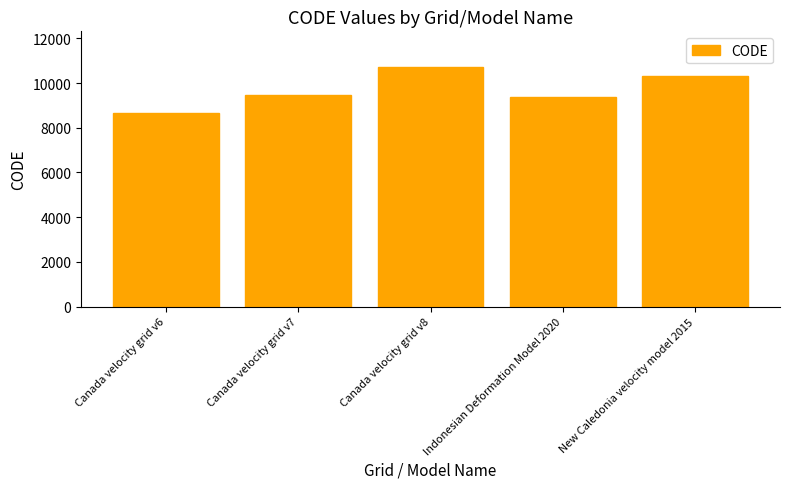

The chart shows a value of 14363 at New Caledonia velocity model 2015. True or false?

False